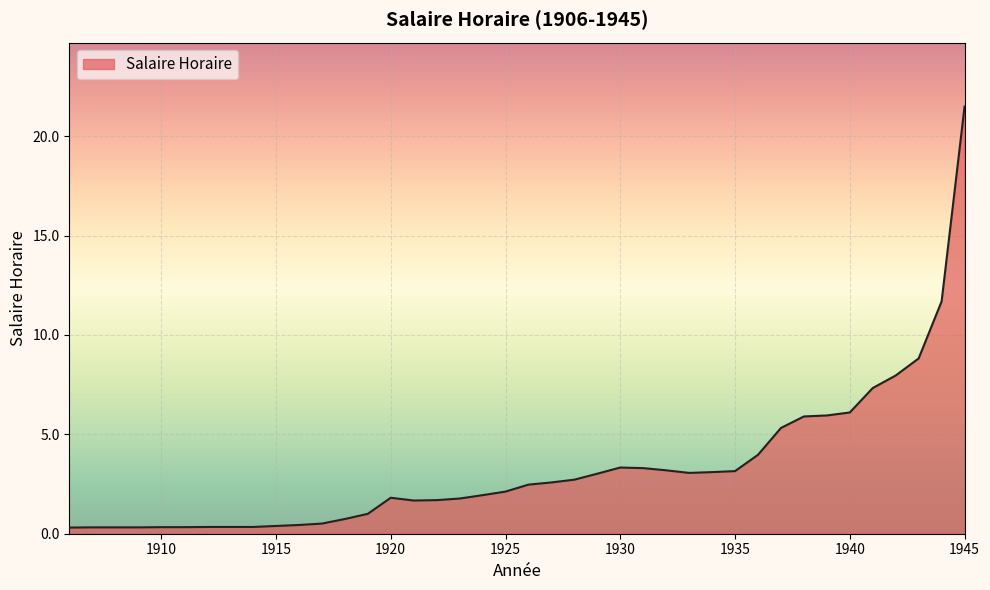

What is the greatest value displayed?

21.5